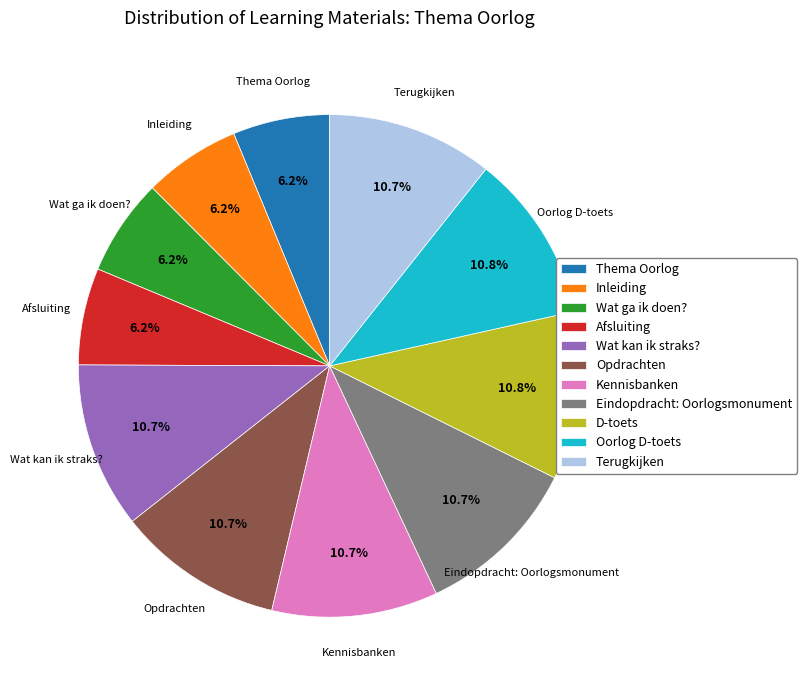

Does any single category account for the majority?

No